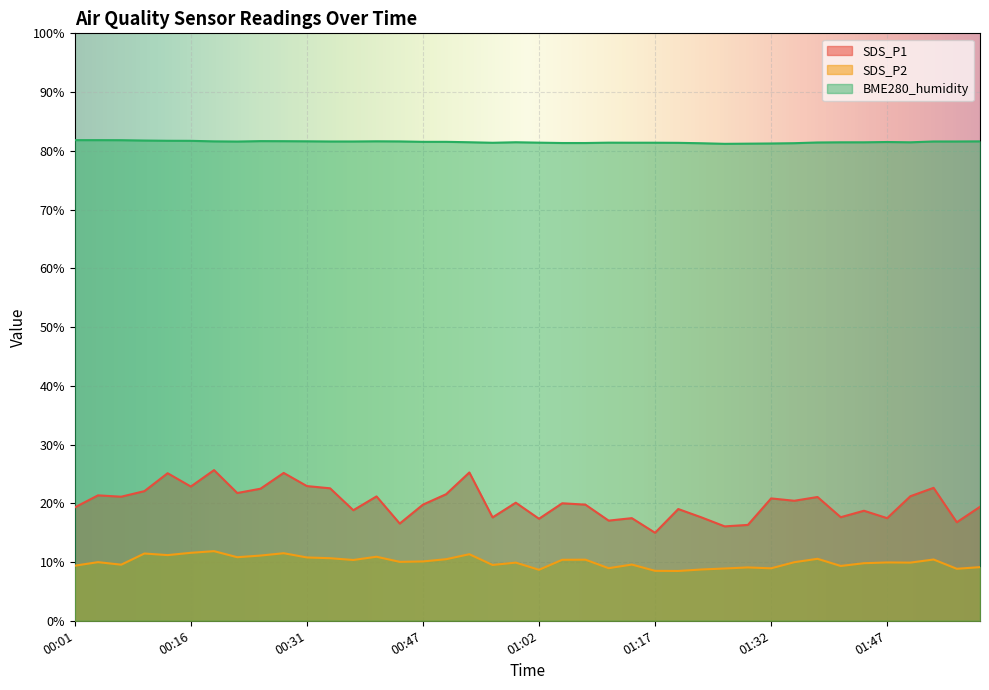

What are all the series names shown in the legend?

SDS_P1, SDS_P2, BME280_humidity